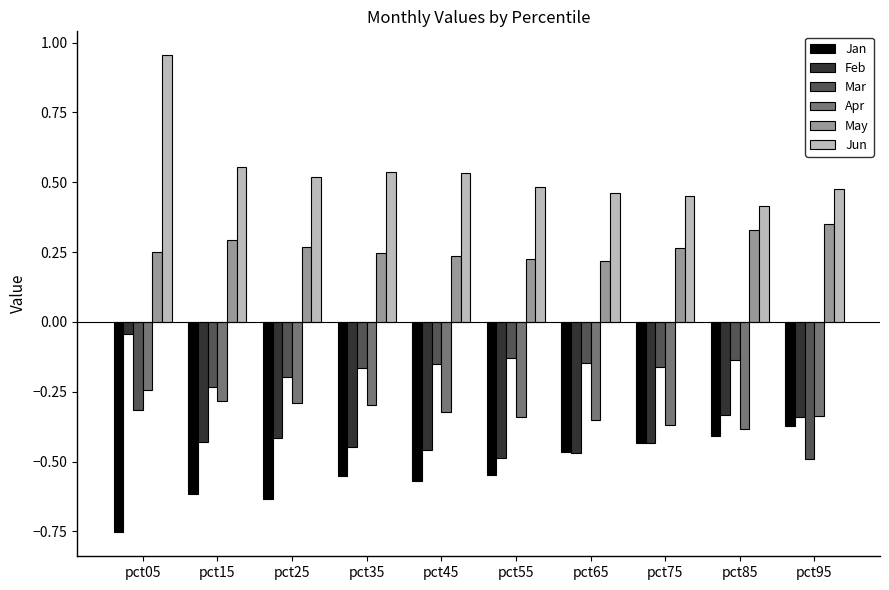

At which category does the chart reach its peak across all series?

pct05